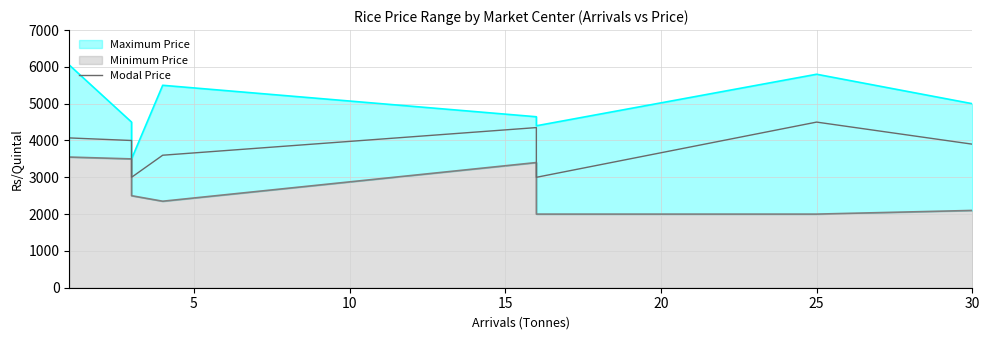

What is the difference between the second highest and second lowest values?

1351